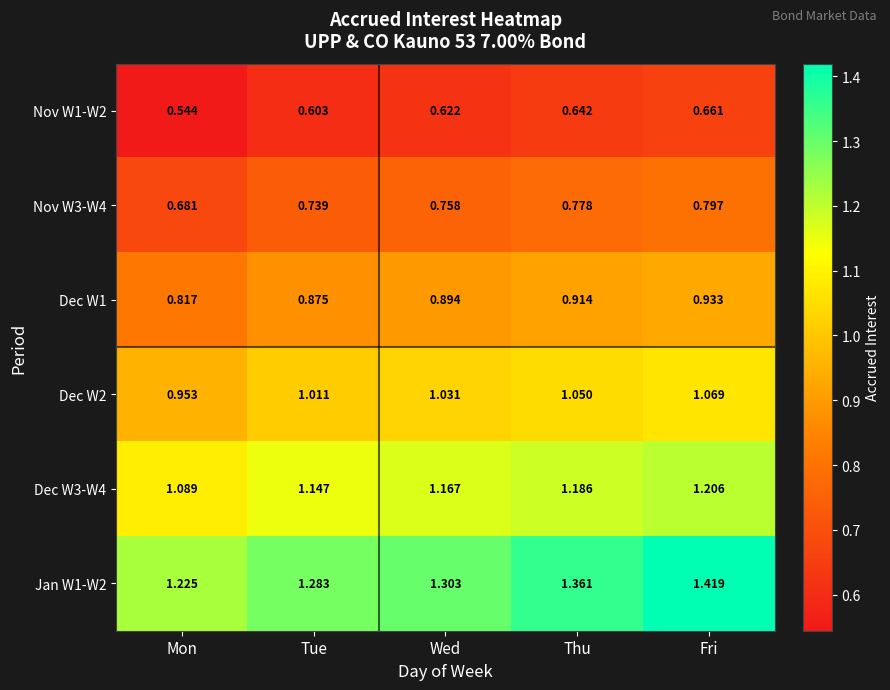

List the labels in order of Nov W1-W2 value, largest first.

Fri, Thu, Wed, Tue, Mon